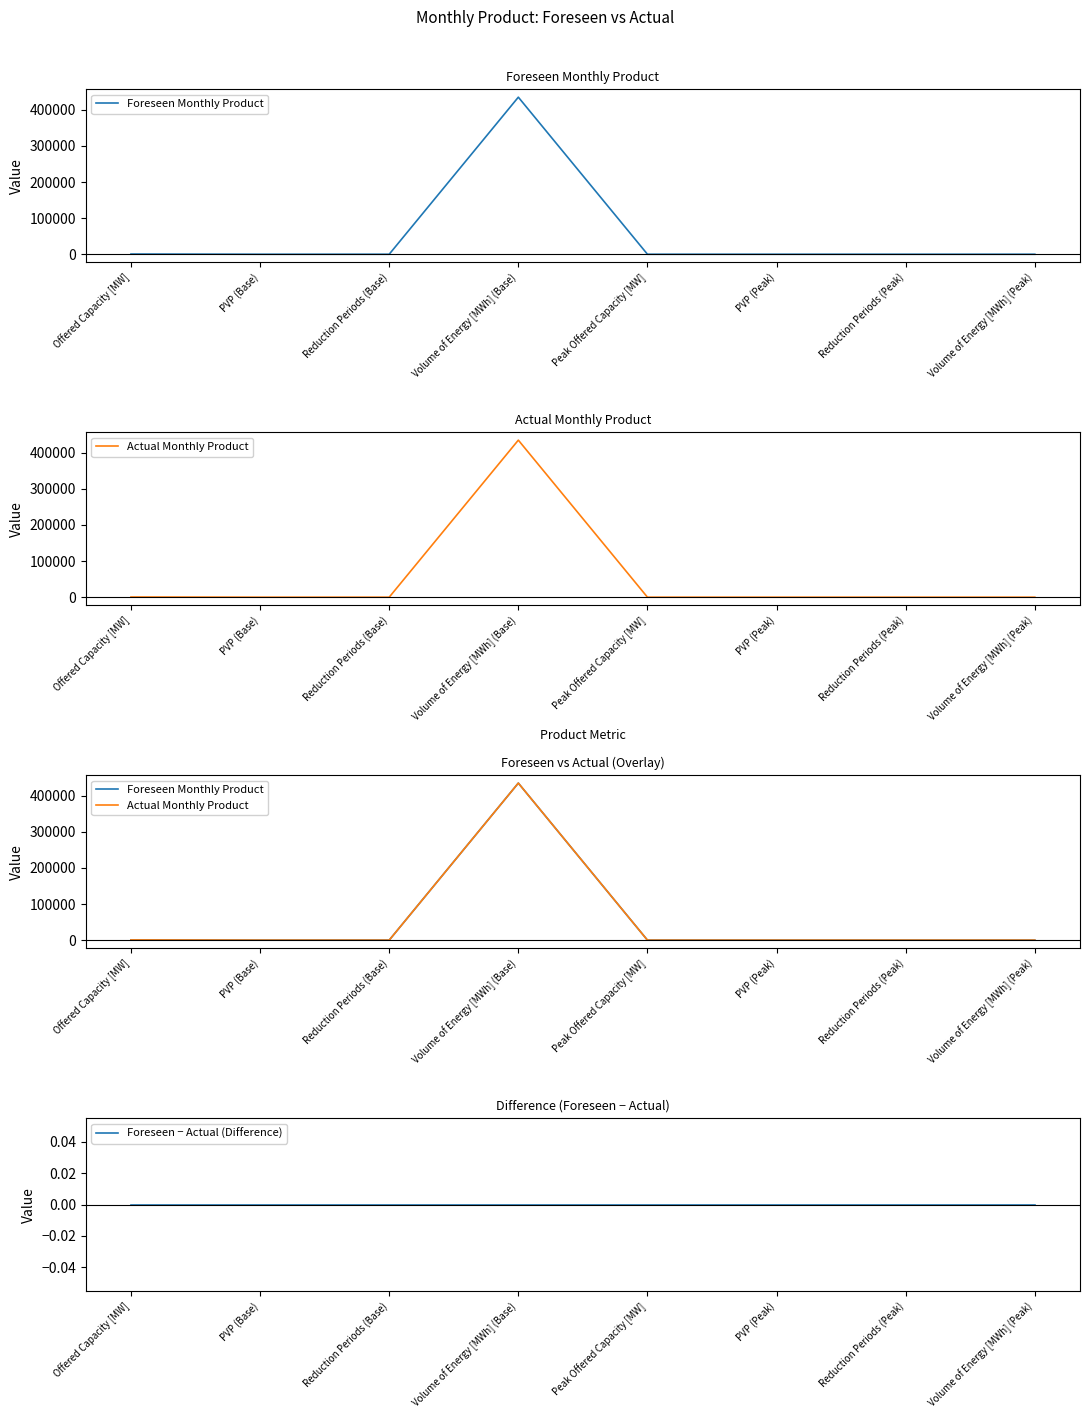

At which category is the sum across all series the highest?

Volume of Energy [MWh] (Base)